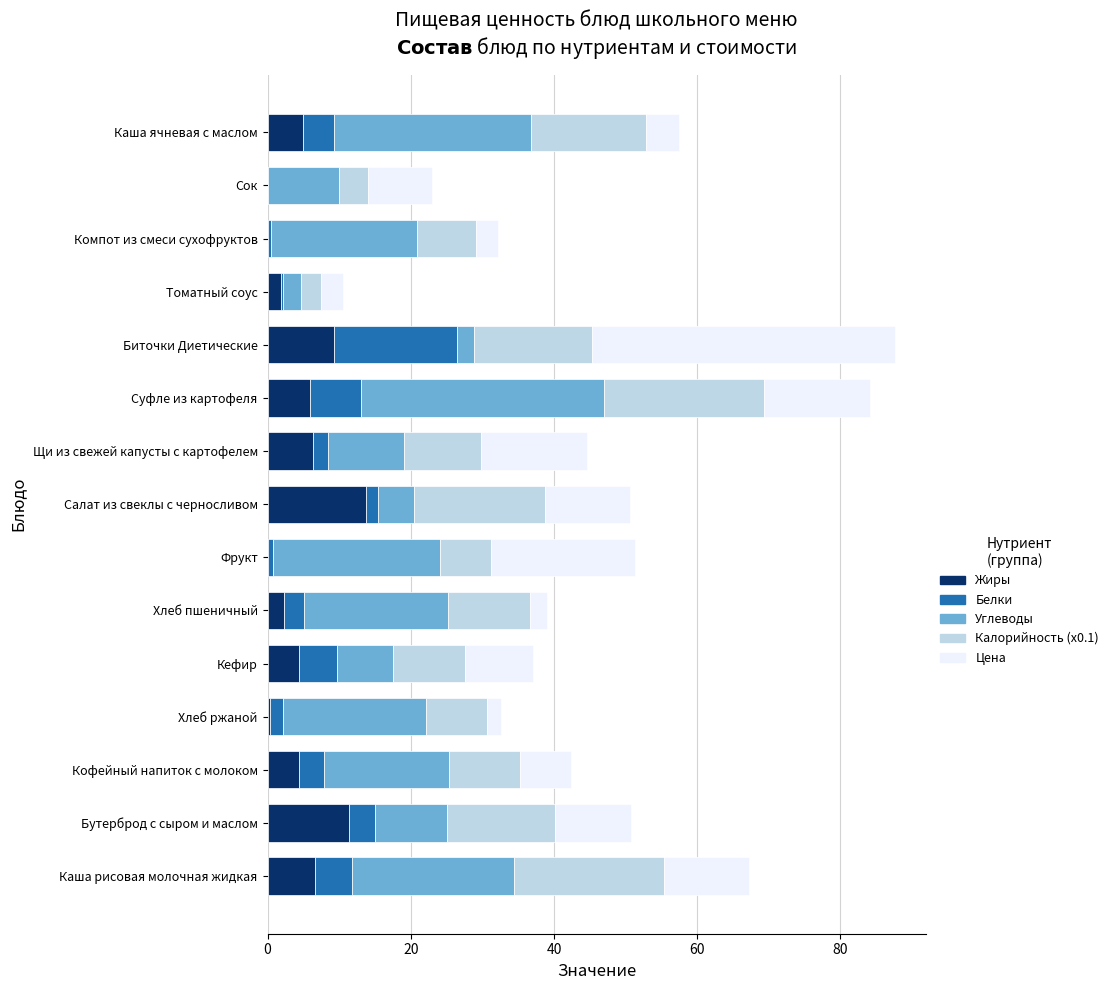

The Жиры series shows 5.0 at Каша ячневая с маслом. True or false?

True